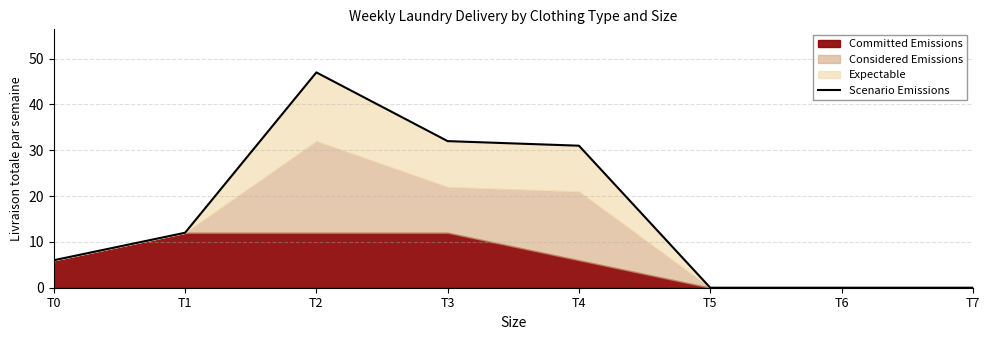

Where does the data first go above 12?

T2